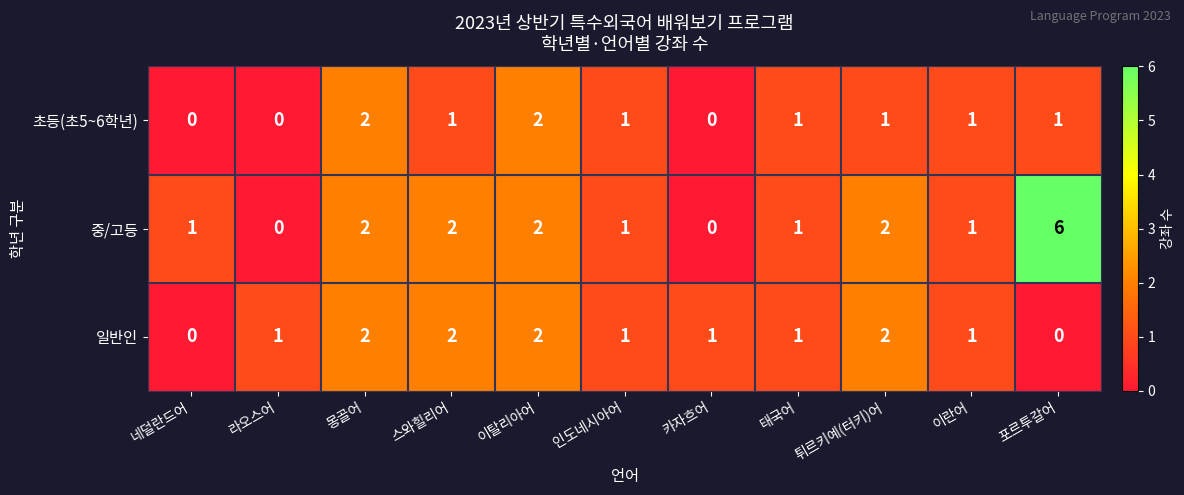

What is the sum of all 초등(초5~6학년) values?

10